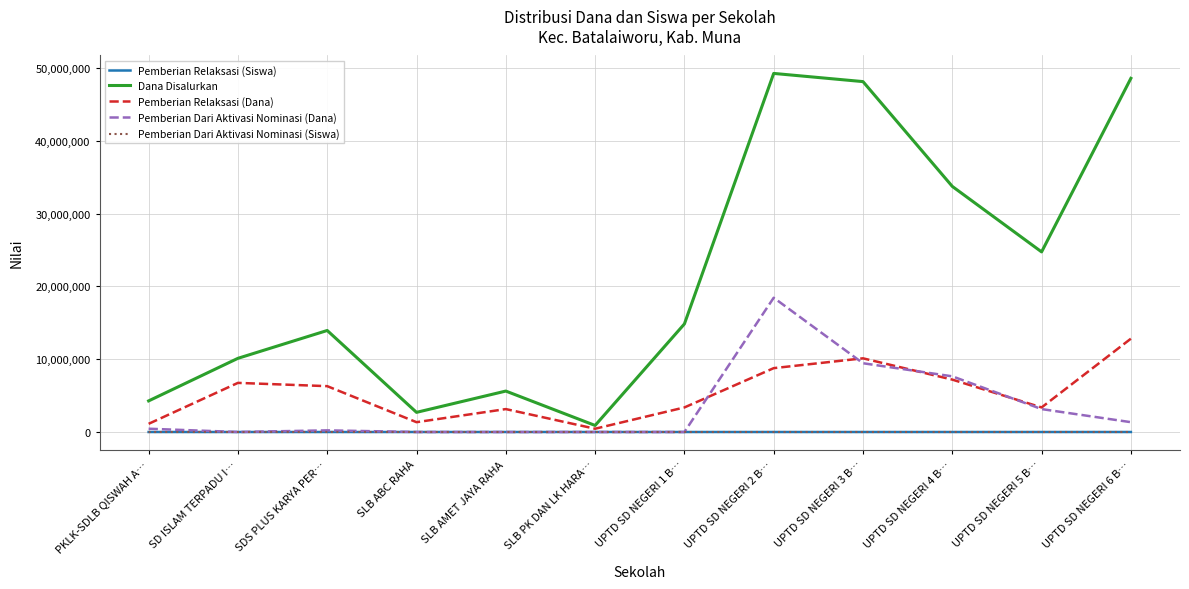

Which series has the largest total across all categories?

Dana Disalurkan